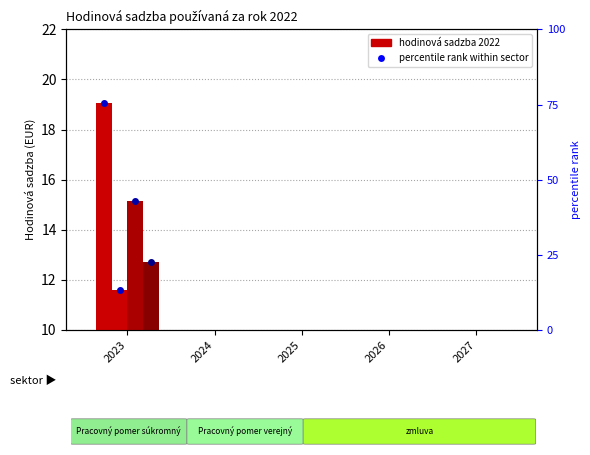

How many series are shown in this chart?

4